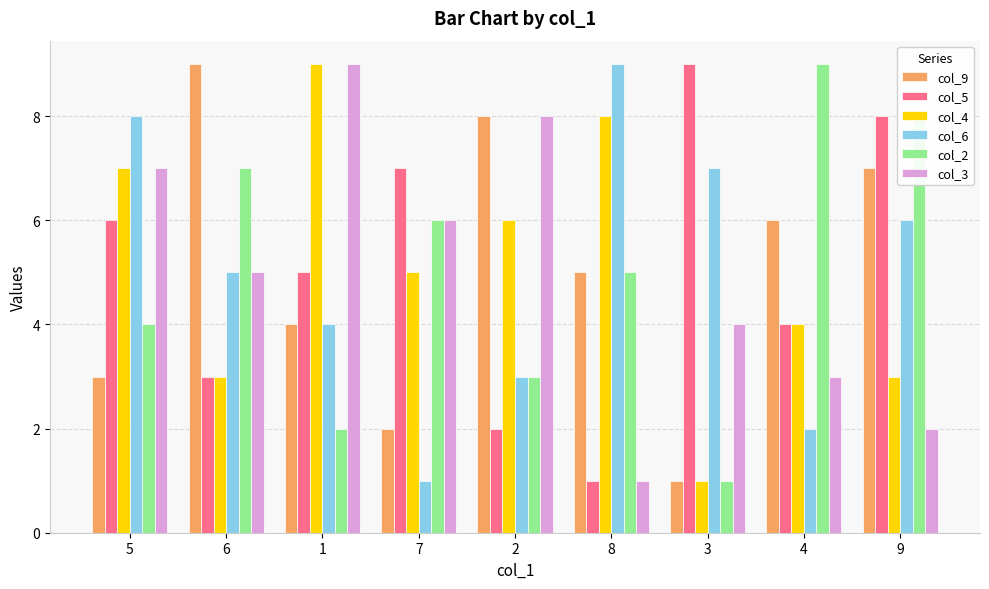

How many data points does each series have?

9